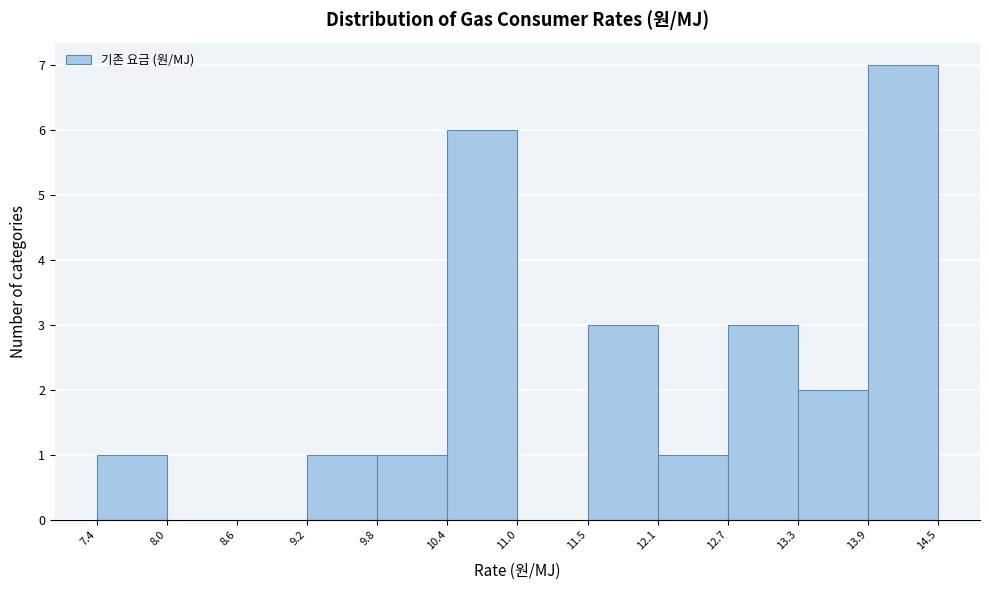

What is the height of the bar covering 10.4 to 11.0 on the x-axis? The values are not printed on the chart, so give them approximately, as read against the axis.

6